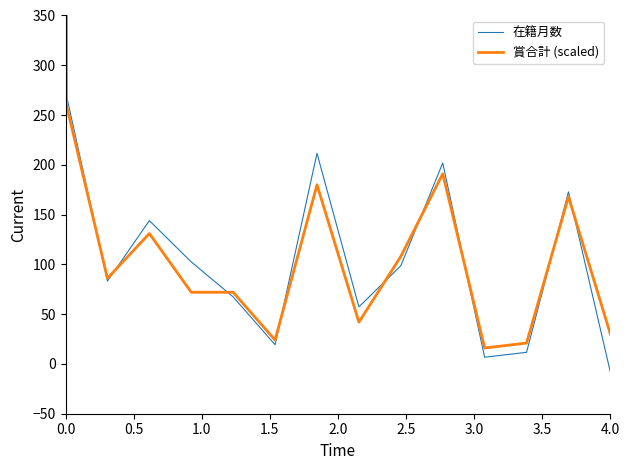

What is the smallest value displayed?

-8.3